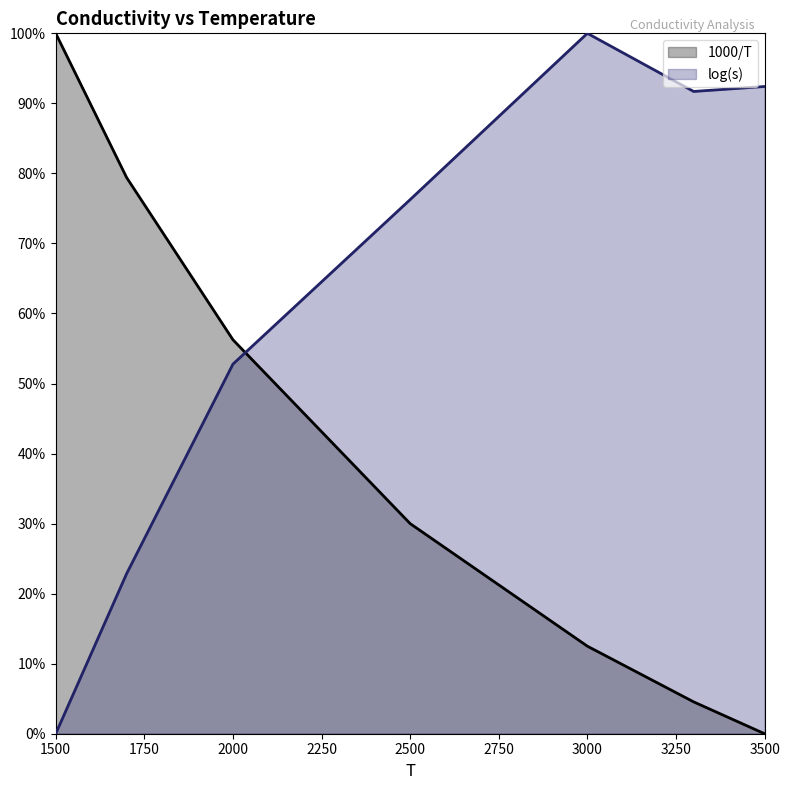

What is the spread (max minus min) of values at 3300?

0.9